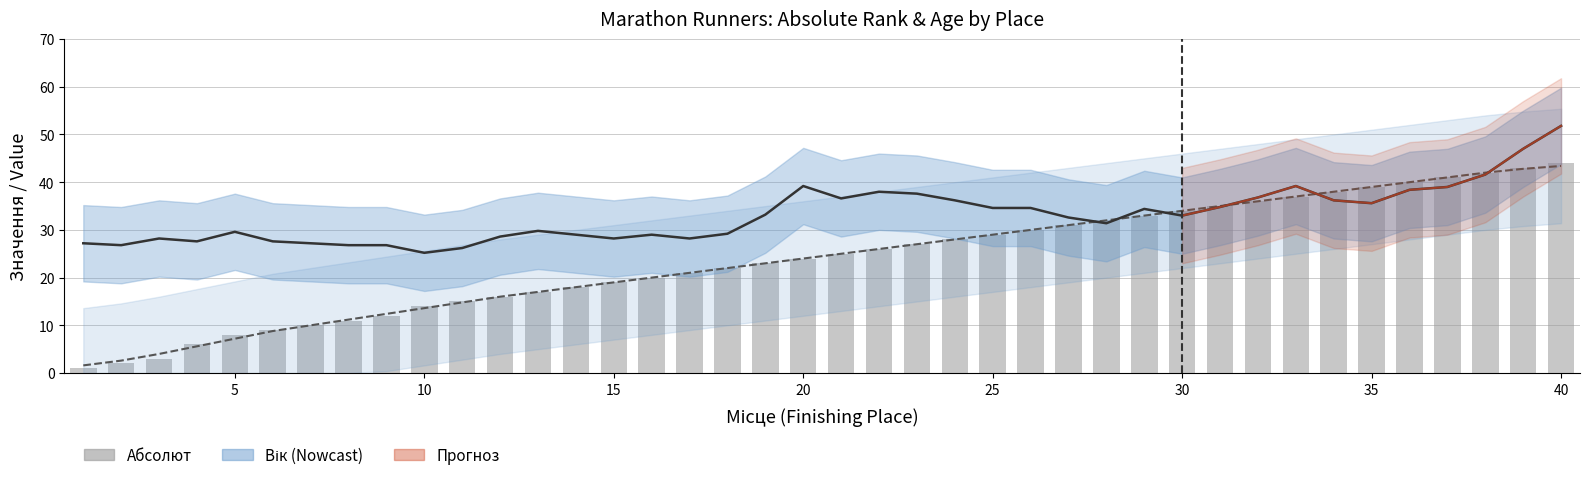

What is the difference between the maximum and minimum values in the Абсолют series?

43.0